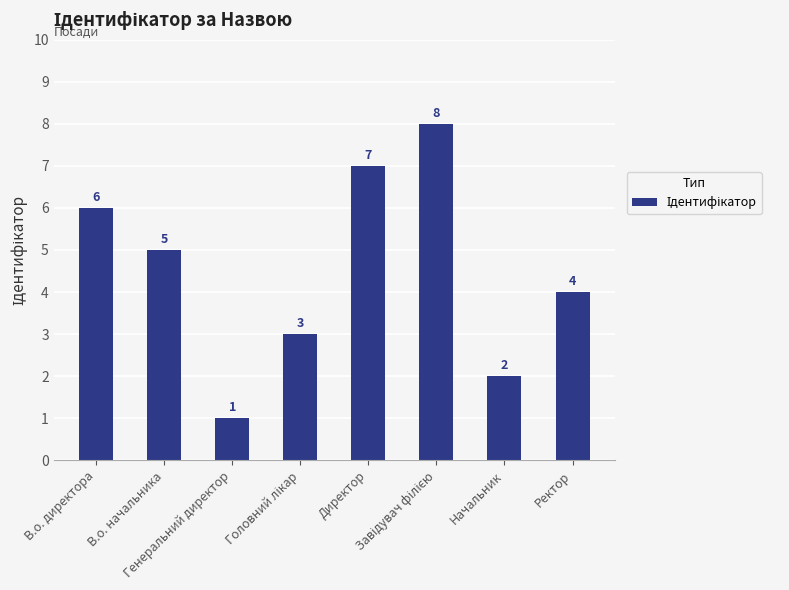

What is the value of the 2nd bar from the left?

5